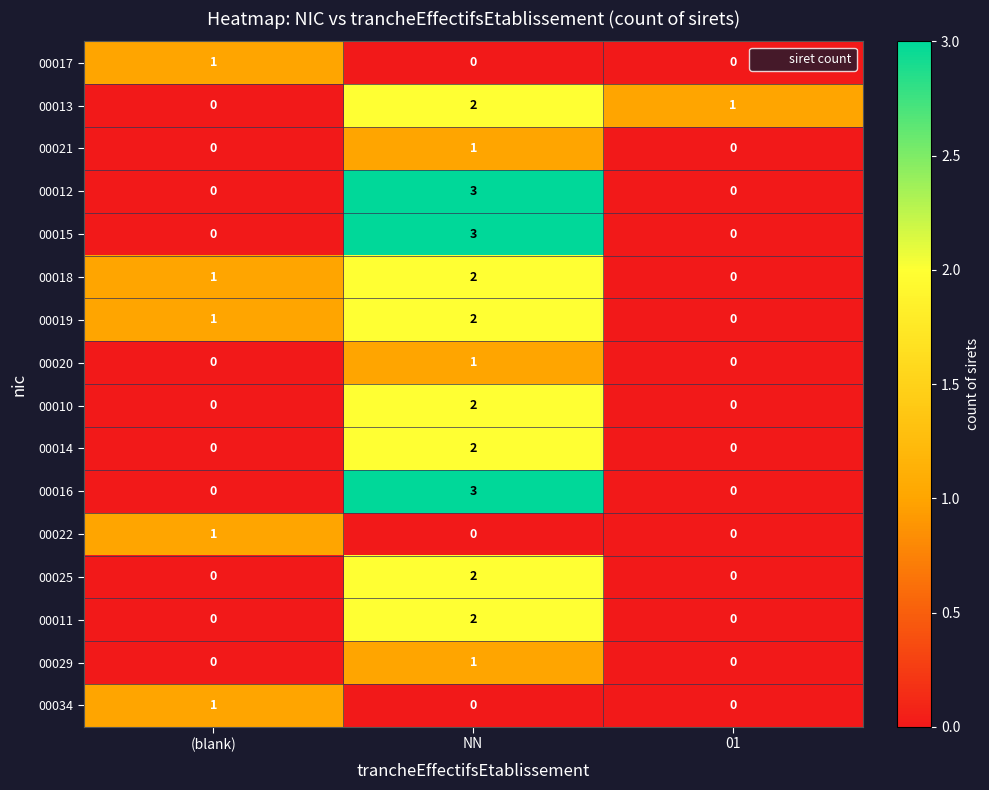

What is the approximate value of 00015 at NN?

3